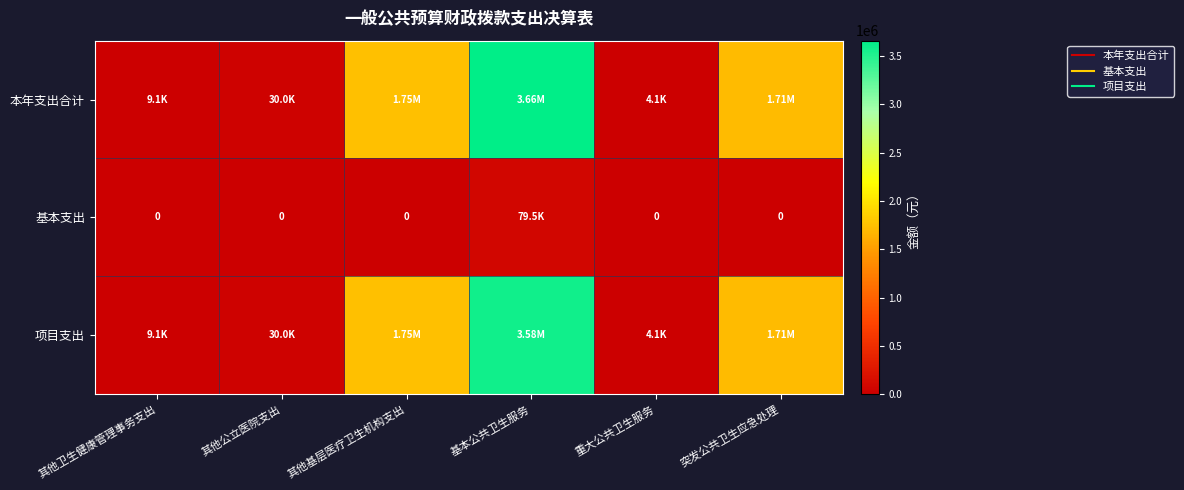

What is the difference between the 项目支出 values at 重大公共卫生服务 and 基本公共卫生服务?

3576127.7